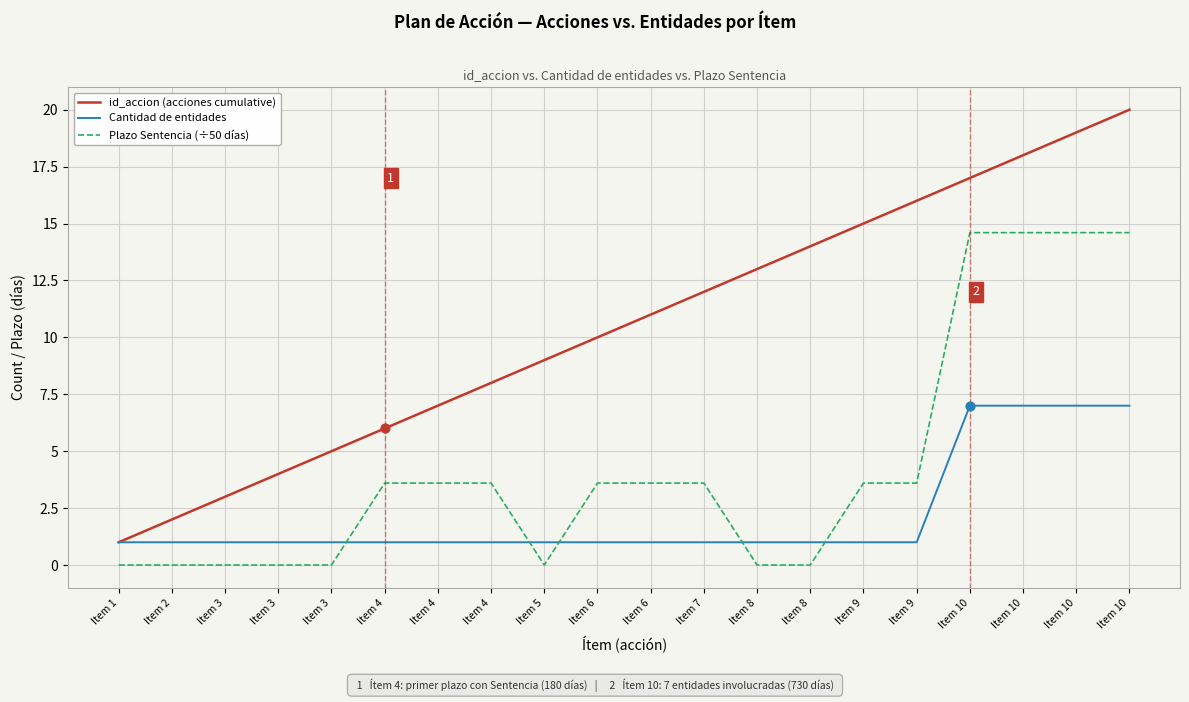

At how many categories does at least one series exceed 15?

5